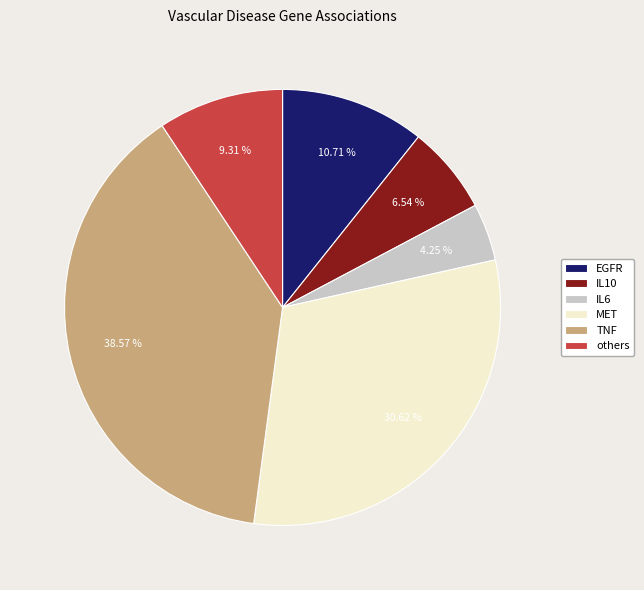

Is there a majority slice in this chart?

No